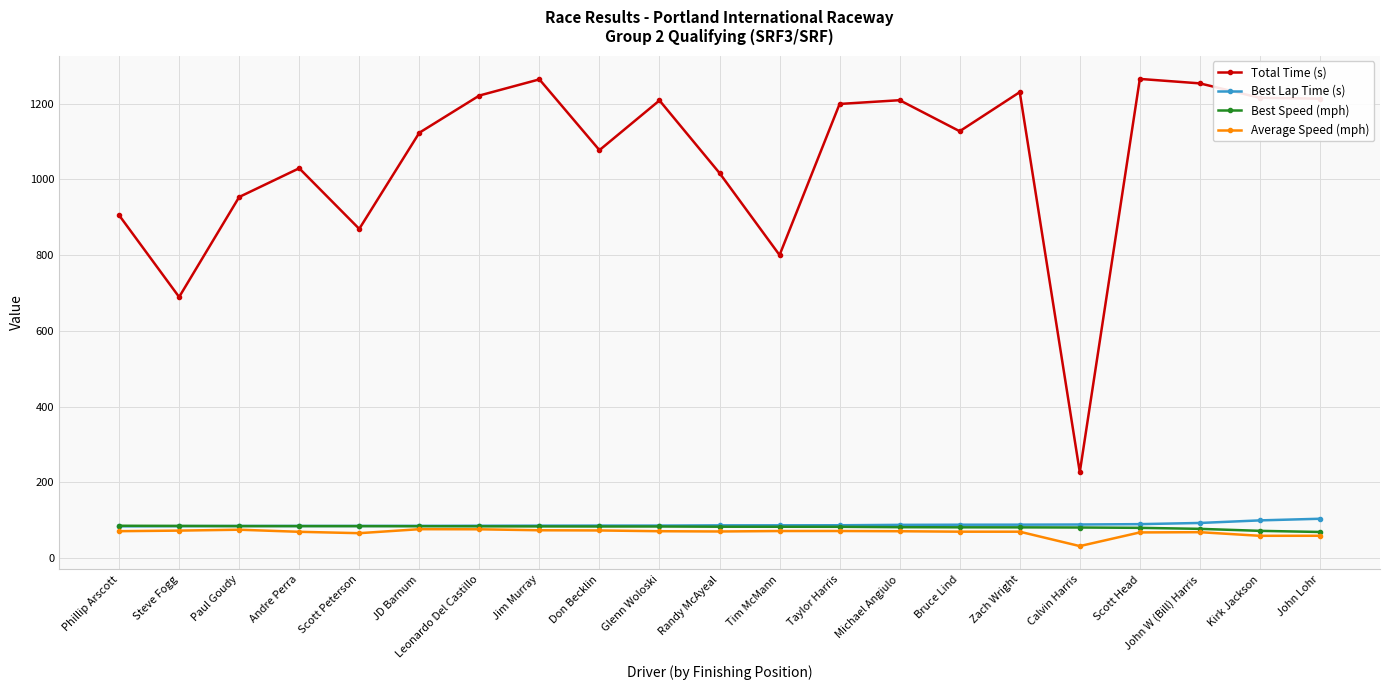

How many categories are shown in the chart?

21